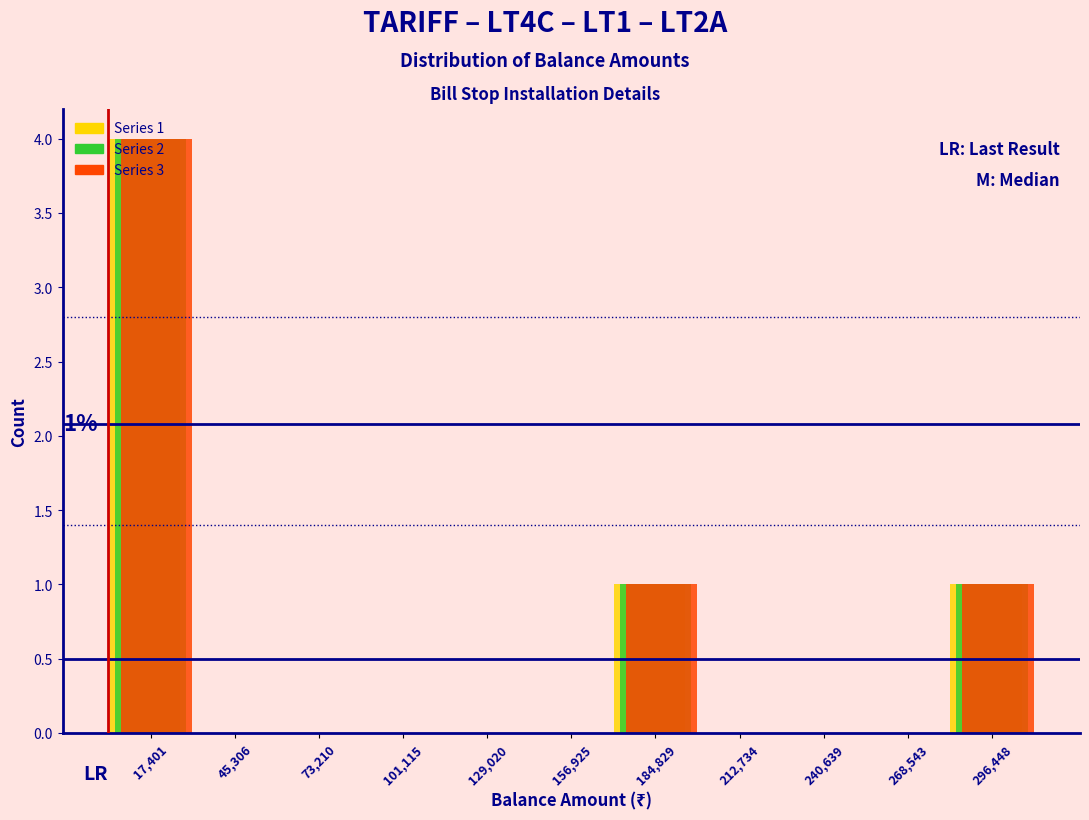

In the Series 1 series, which range on the x-axis has the tallest bar?

5000 to 30000